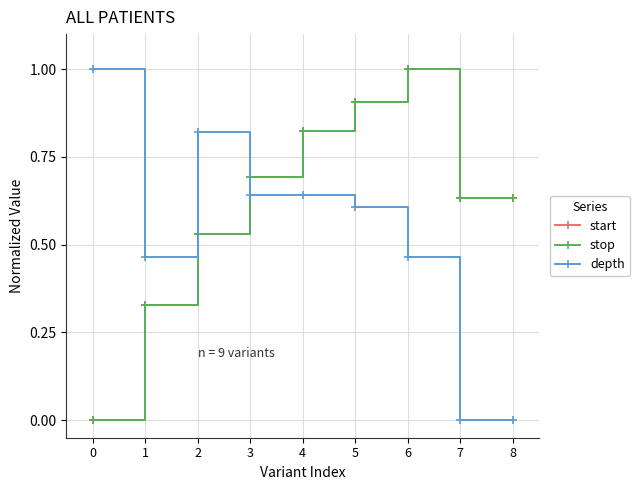

Is this an area chart (filled region under the line)?

No